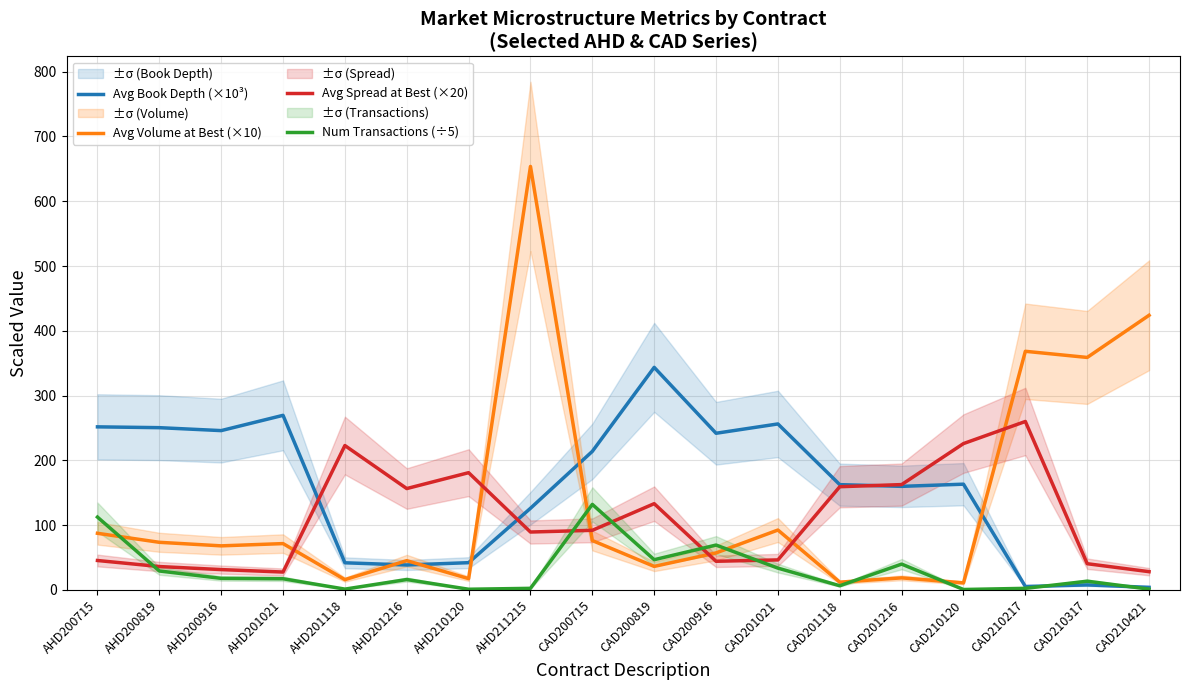

Rank the series by their maximum value, from lowest to highest.

Num Transactions (÷5), Avg Spread at Best (×20), Avg Book Depth (×10³), Avg Volume at Best (×10)